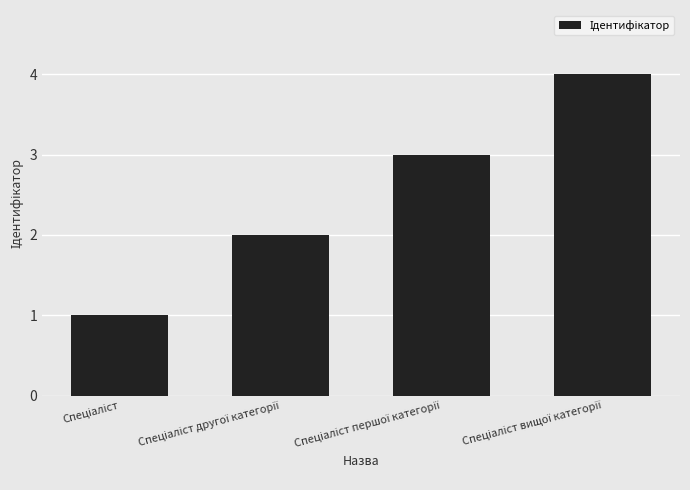

What is the greatest value displayed?

4